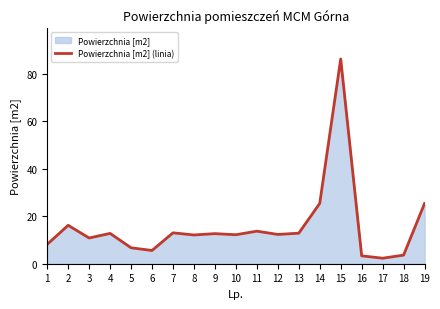

What is the change in value from 1 to 4?

+4.6